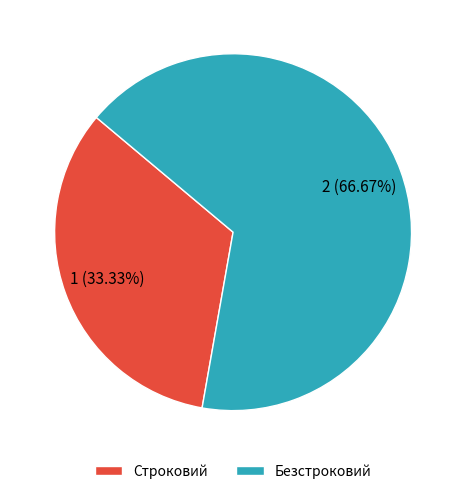

Between Строковий and Безстроковий, which is larger?

Безстроковий